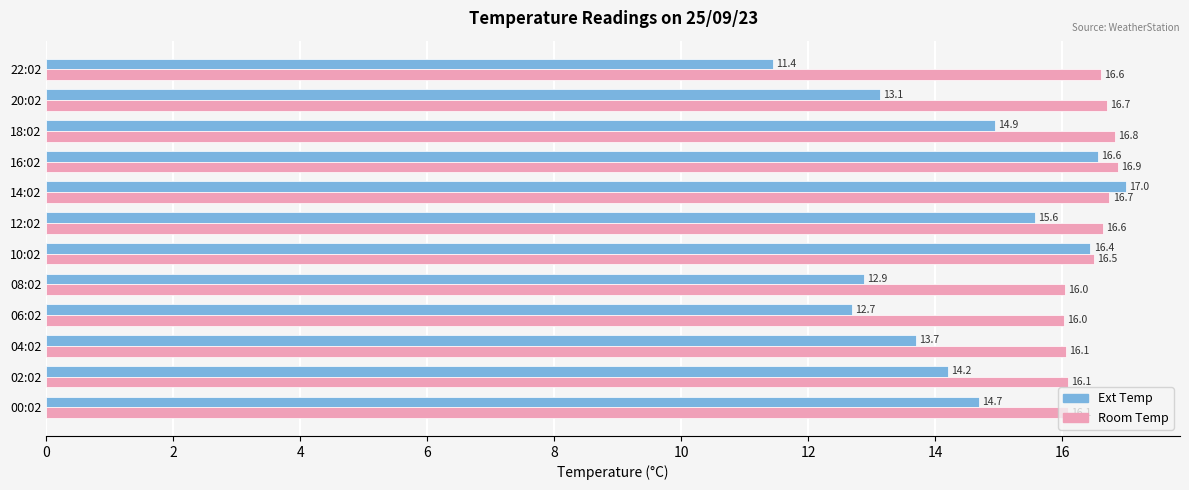

Which series has the largest total across all categories?

Room Temp